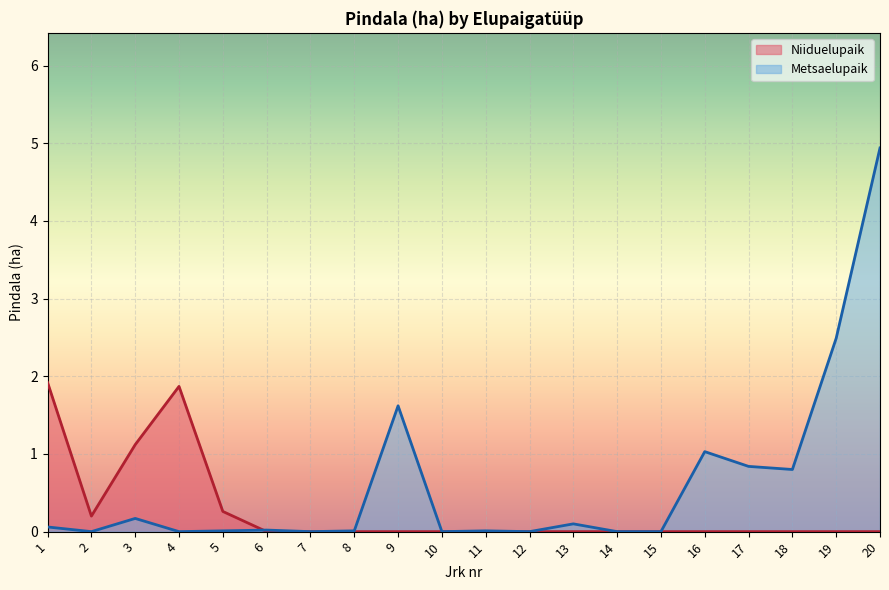

What is the highest value of the Niiduelupaik series?

1.9